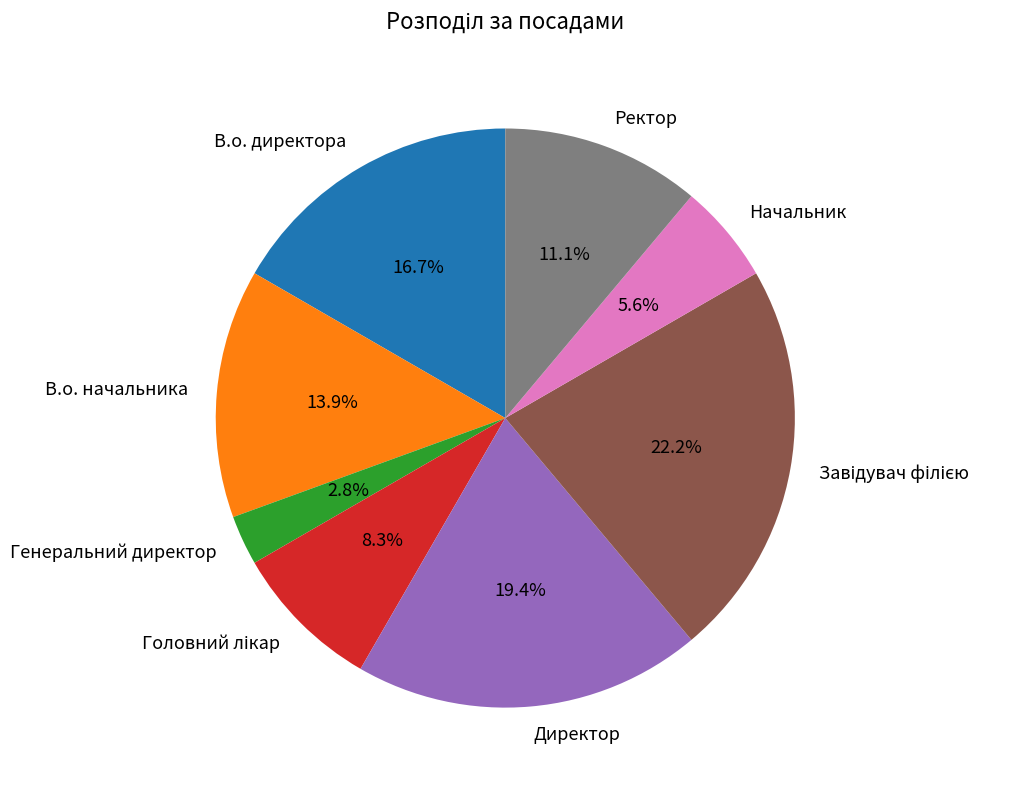

Is the sum of Начальник and Генеральний директор greater than half?

No